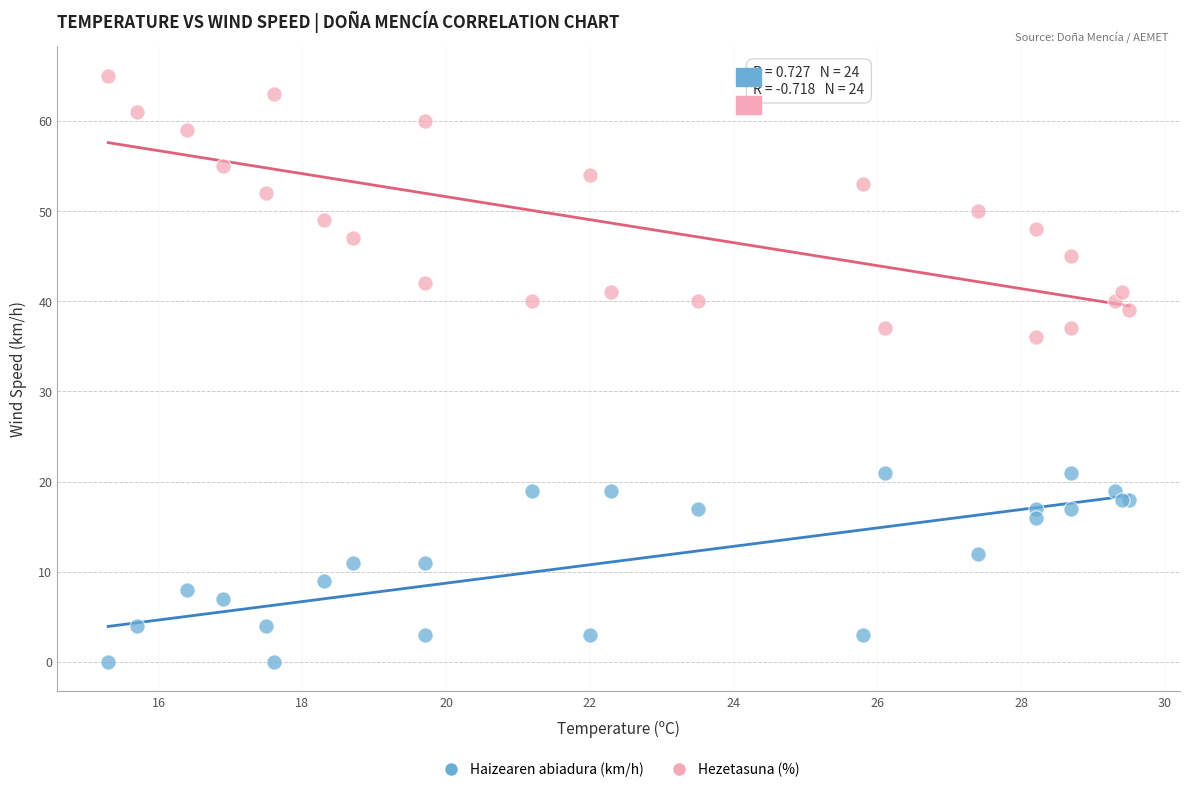

Across all series, what Y value is closest to 32?

36